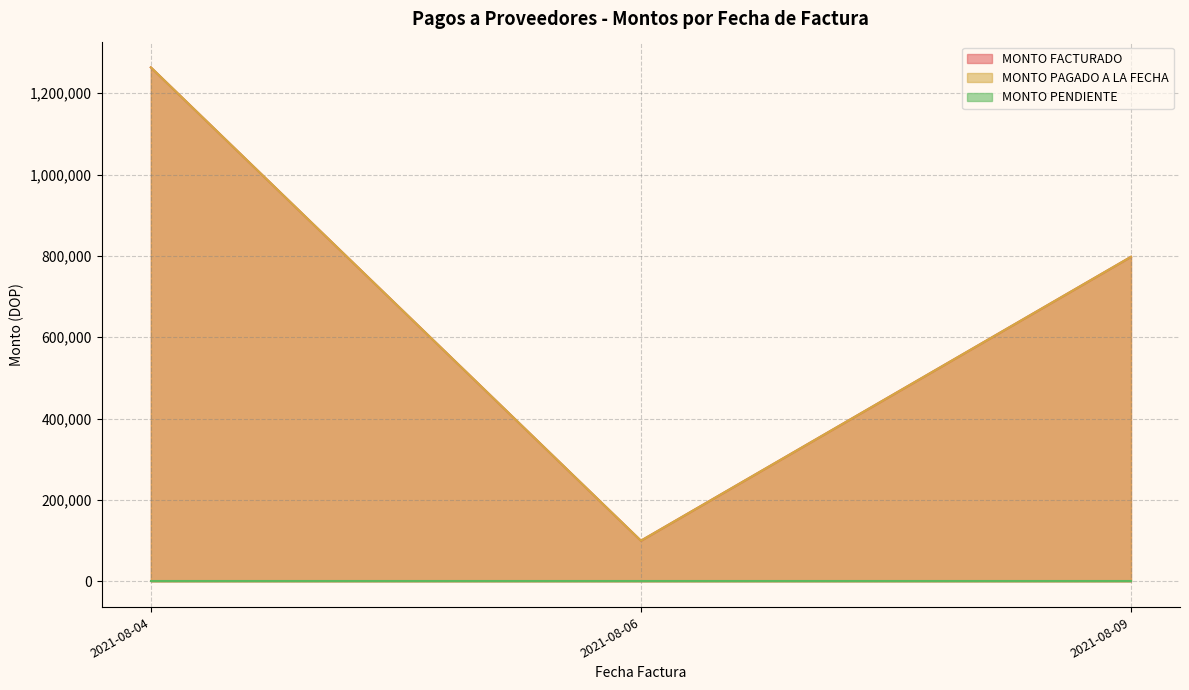

At which category is the sum across all series the highest?

2021-08-04